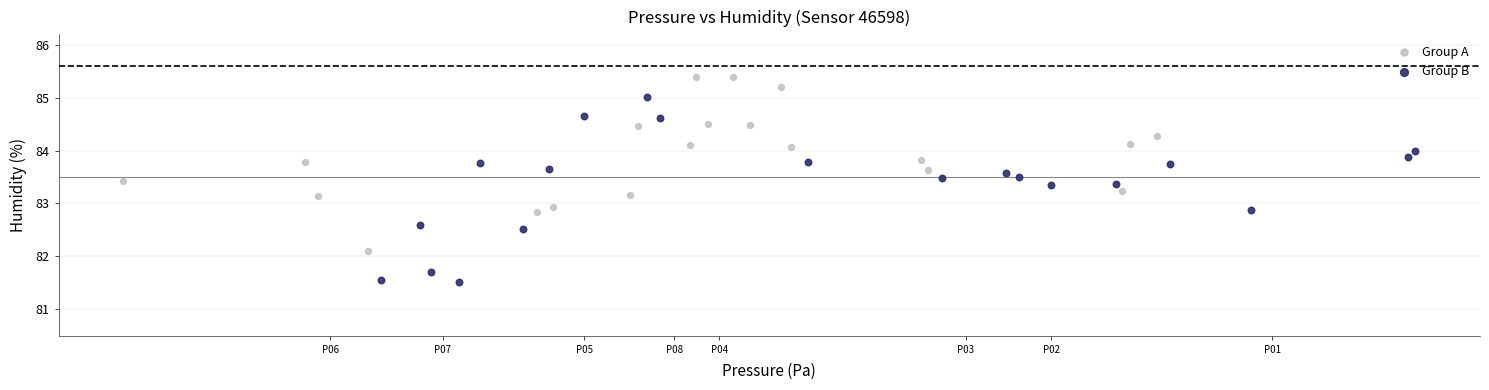

Which series contains the lowest Y value?

Group B